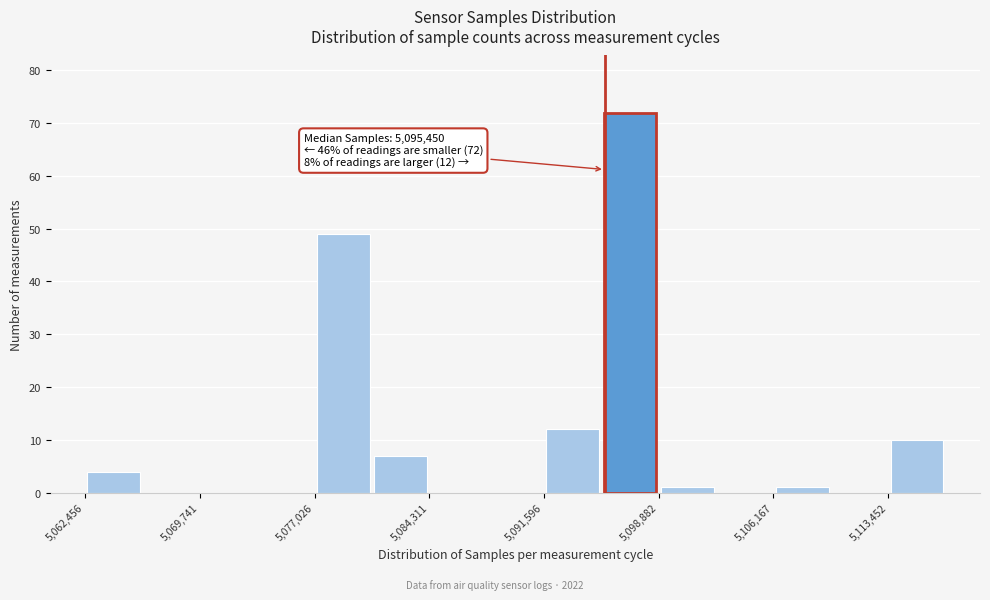

Read against the x-axis, roughly where is the centre of the tallest bar?

5097000